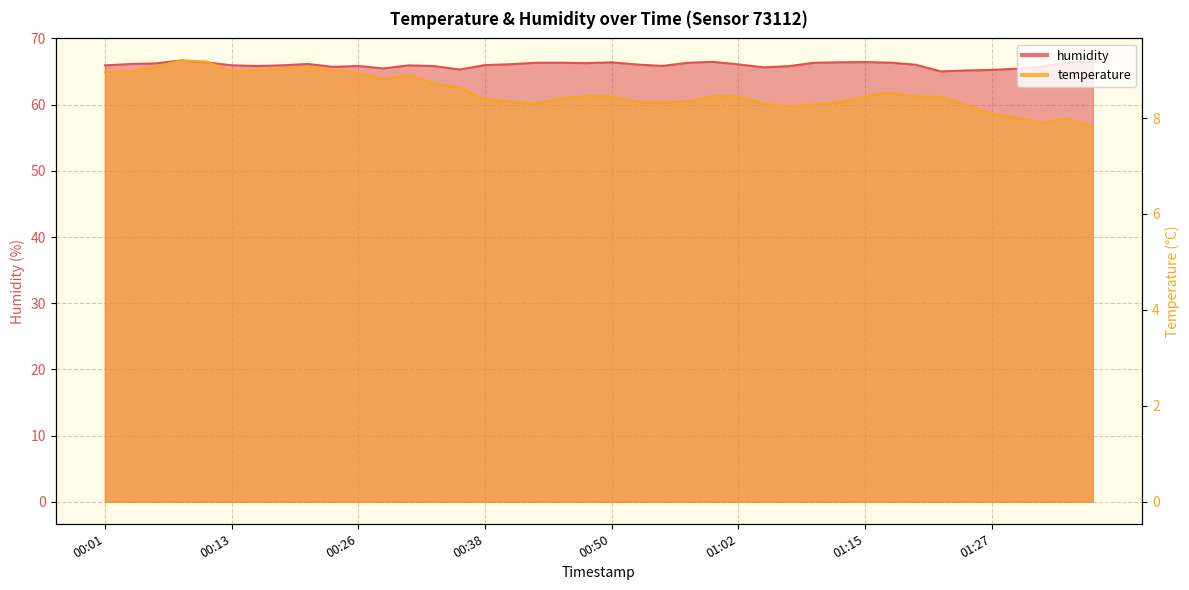

What is the label of the 7th point from the right?

01:22